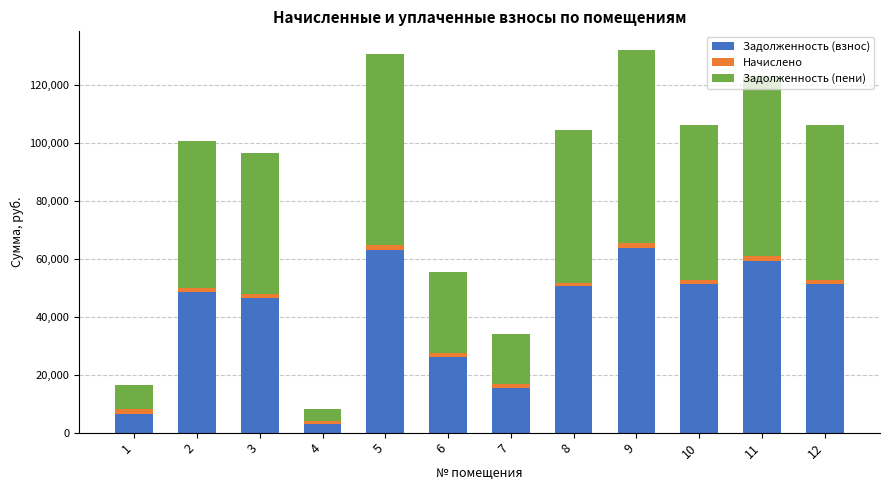

The value of Задолженность (взнос) at 8 is 50487.9. True or false?

True